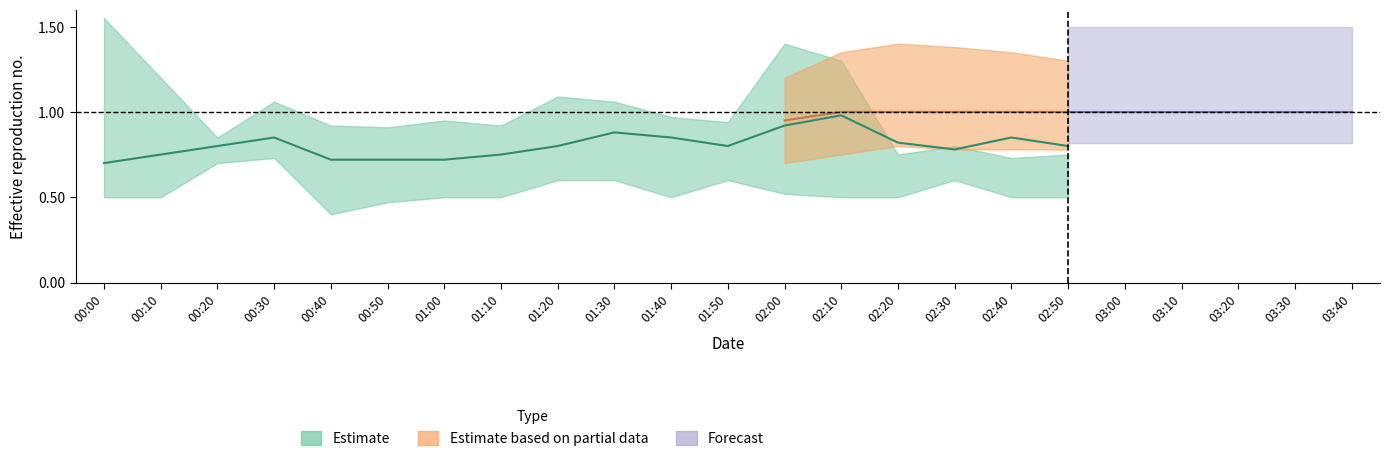

Between 02:10 and 00:50, which is larger?

02:10